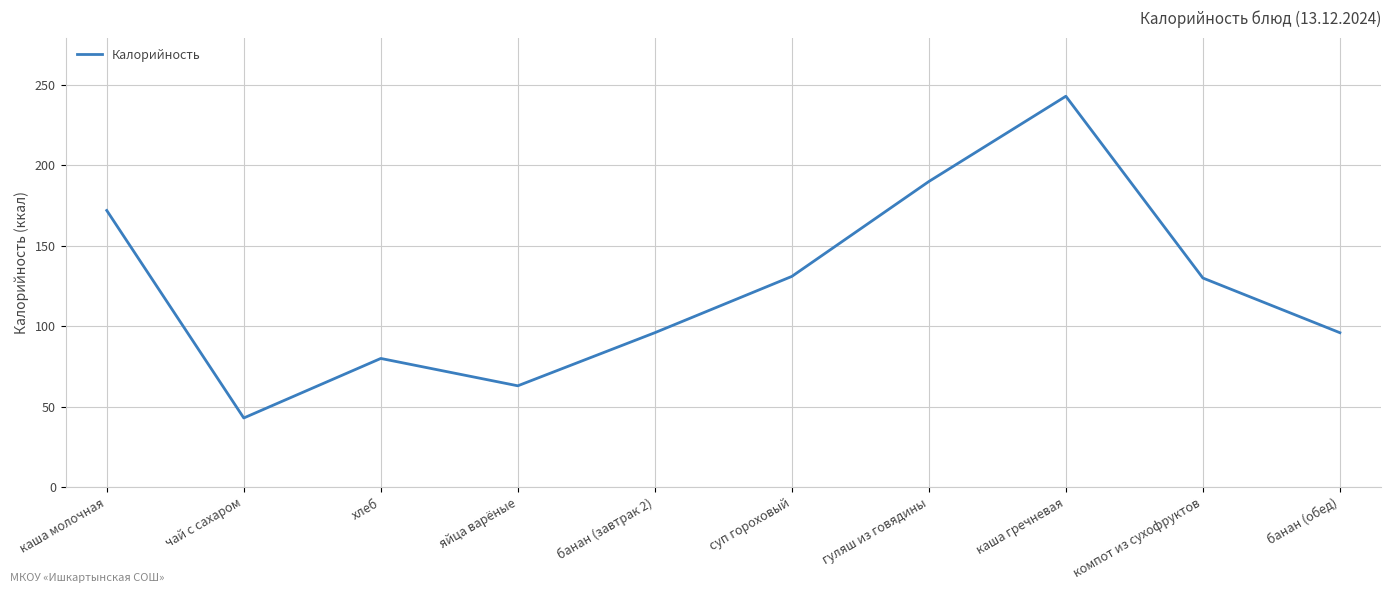

What is the smallest value displayed?

43